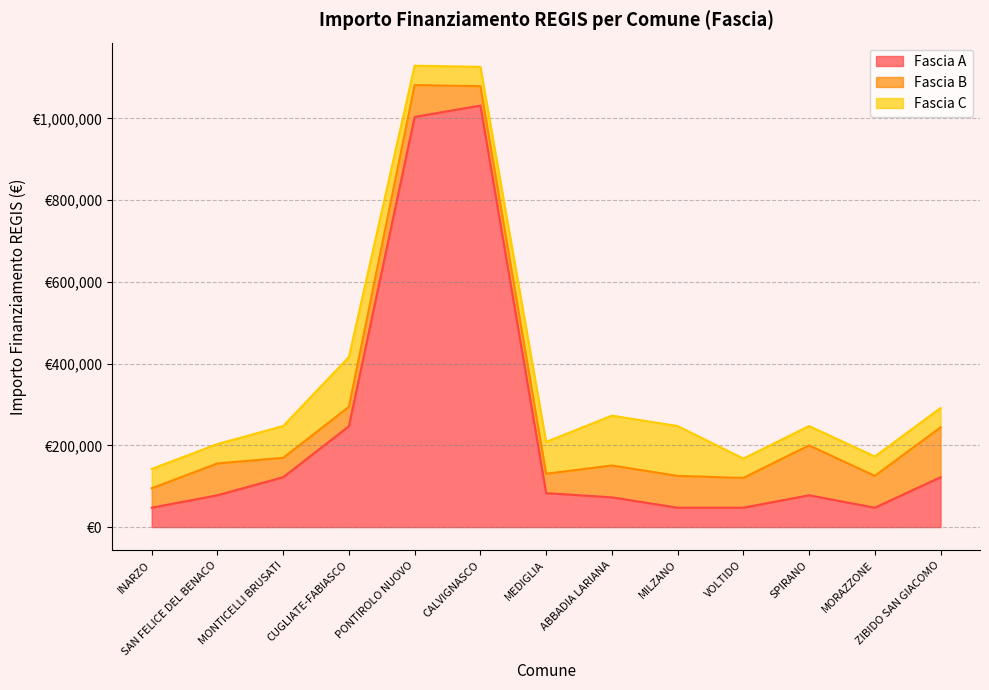

Is it true that Fascia A equals 121992 at MONTICELLI BRUSATI?

True